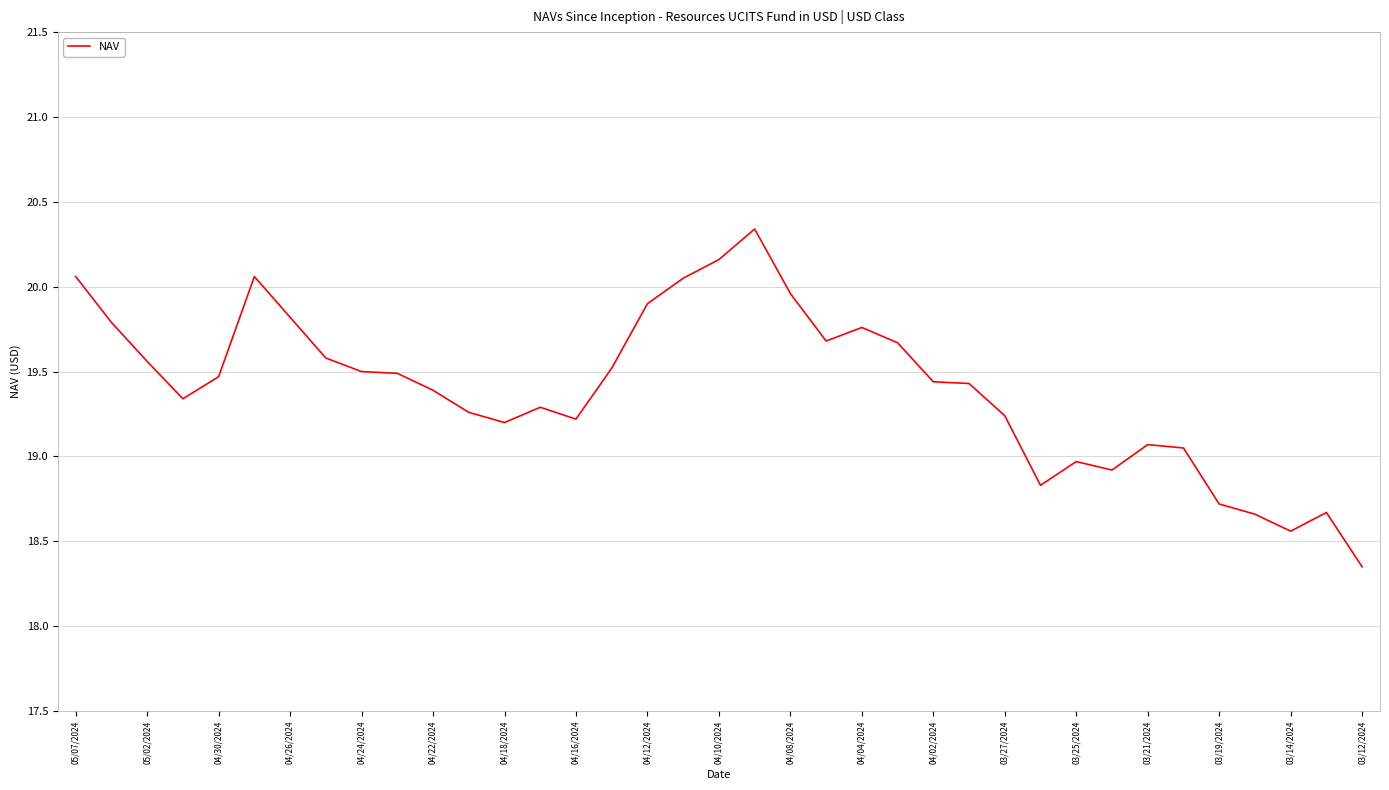

What is the difference between the maximum and minimum values?

2.0